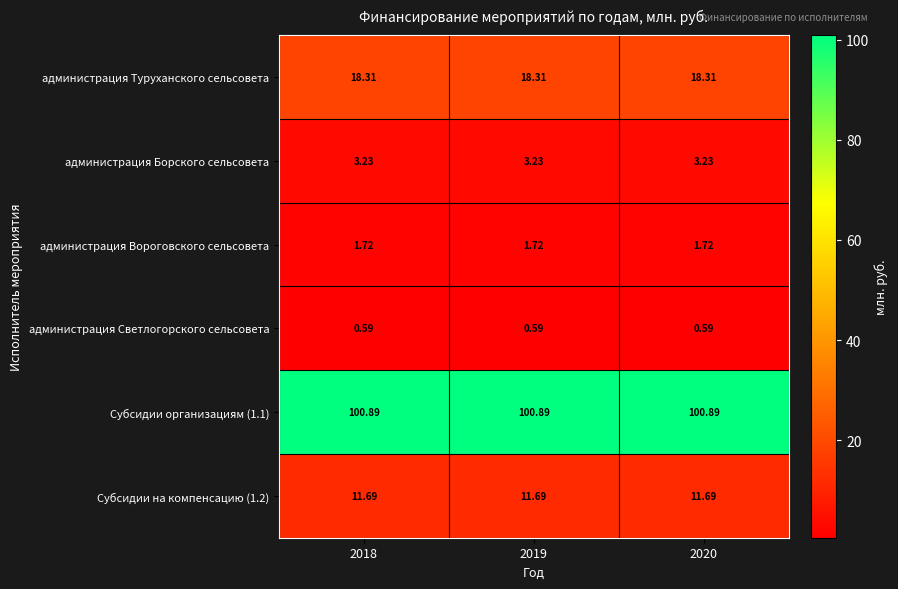

Is the value of Субсидии организациям (1.1) at 2020 greater than the value of администрация Светлогорского сельсовета at 2019?

Yes